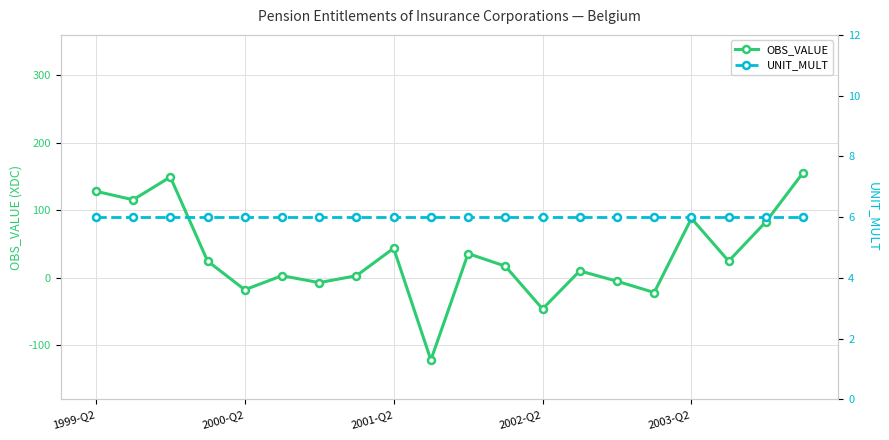

At which label does UNIT_MULT reach its minimum?

1999-Q2